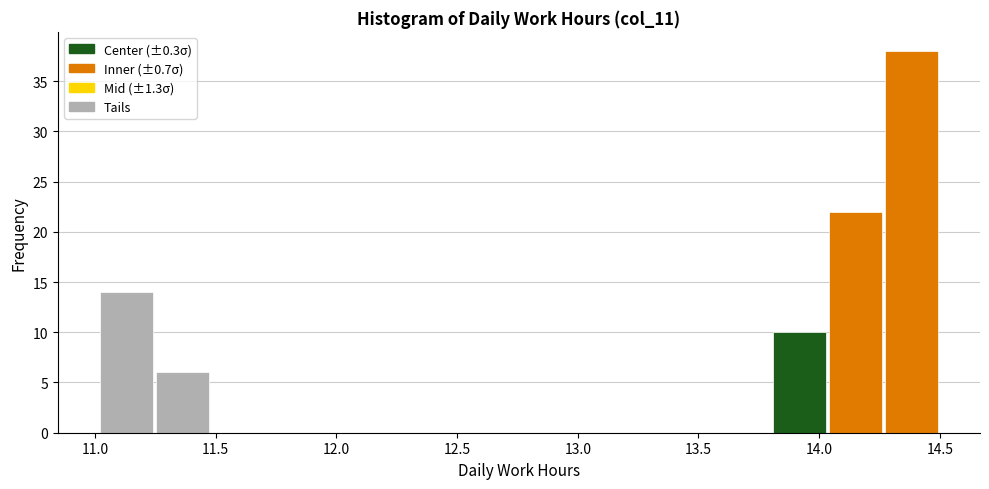

How tall is the bar that spans 11.00 to 11.25 on the x-axis? Neither the bar edges nor the heights are printed on the chart, so give them approximately, as read against the axes.

14